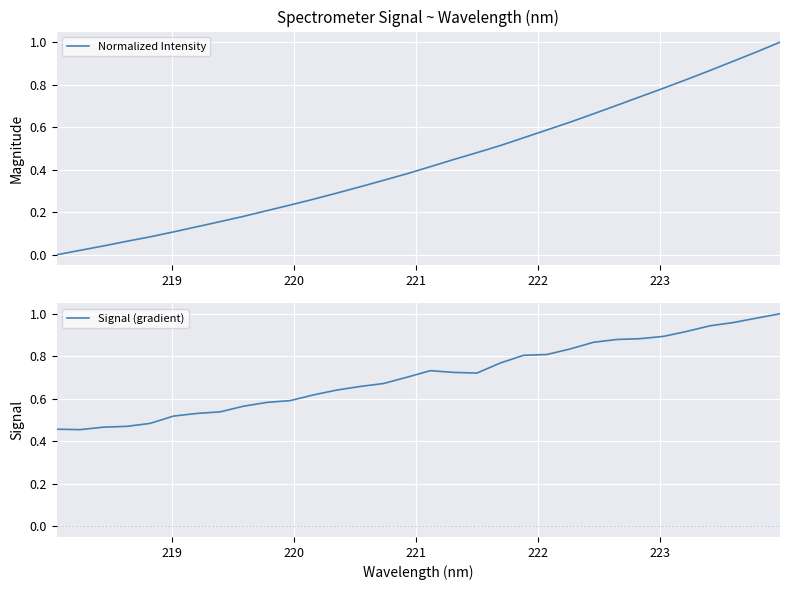

Count the number of categories in the chart.

32